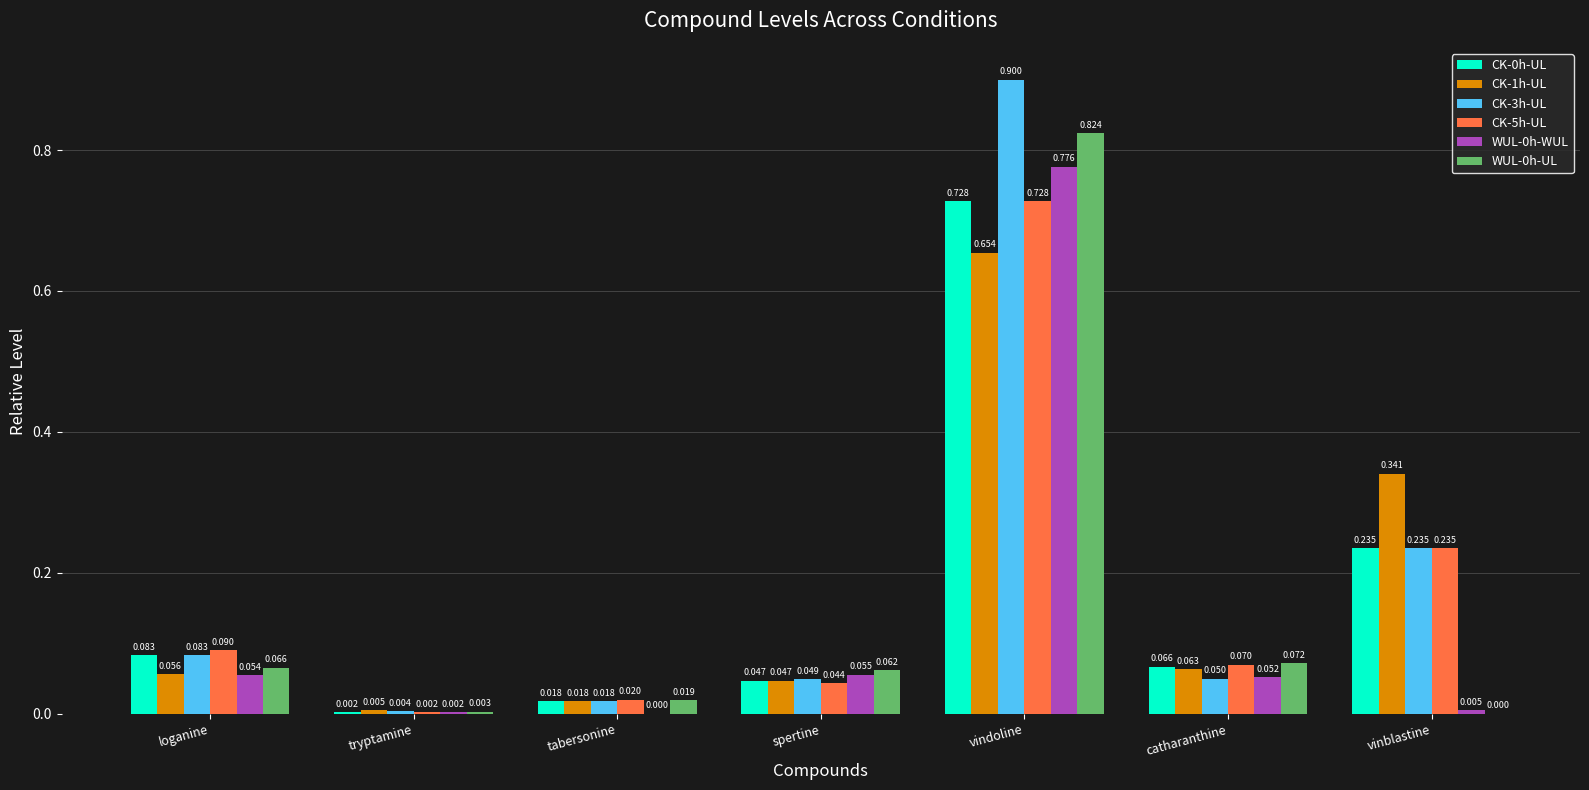

At which category is the sum across all series the highest?

vindoline